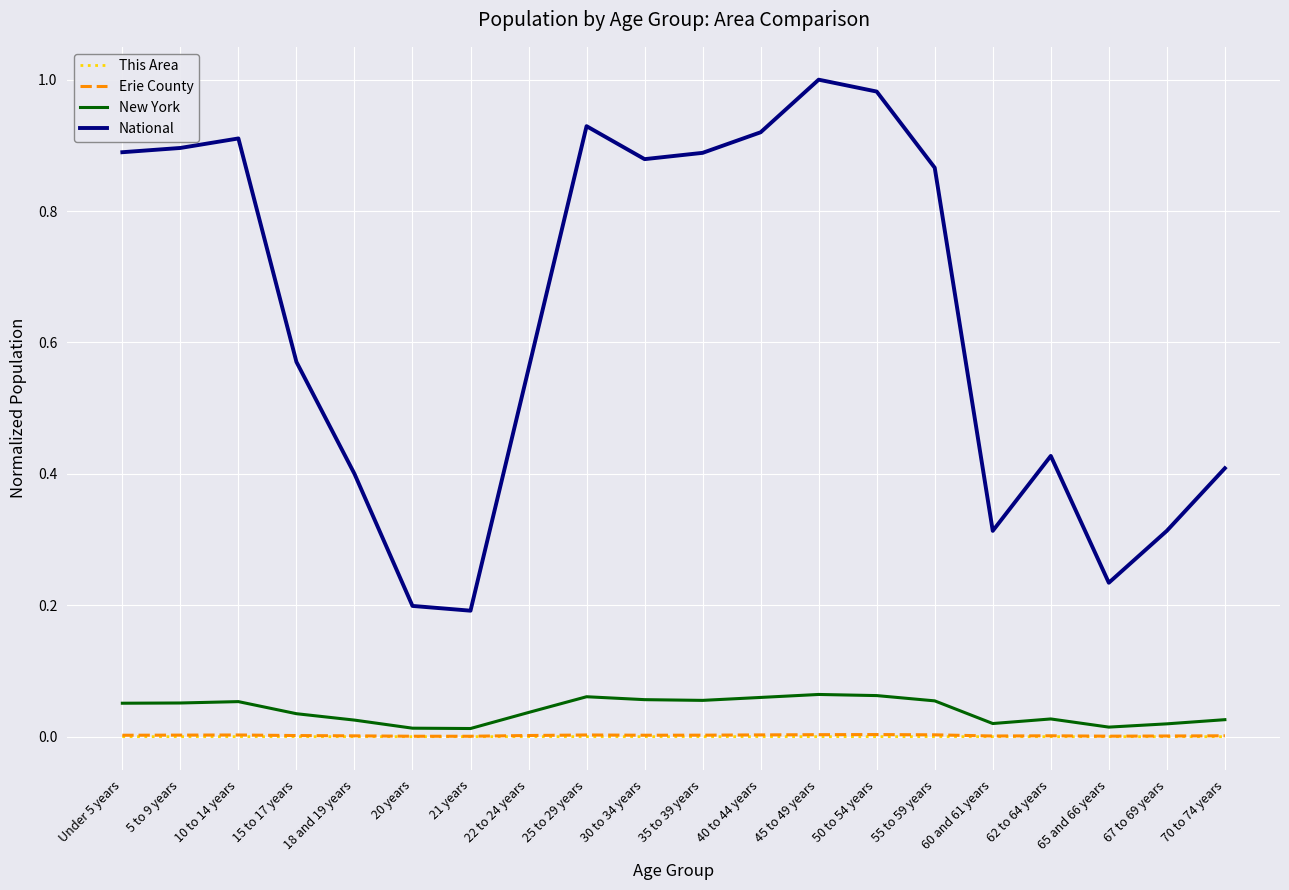

True or false: National and This Area cross at least once.

False